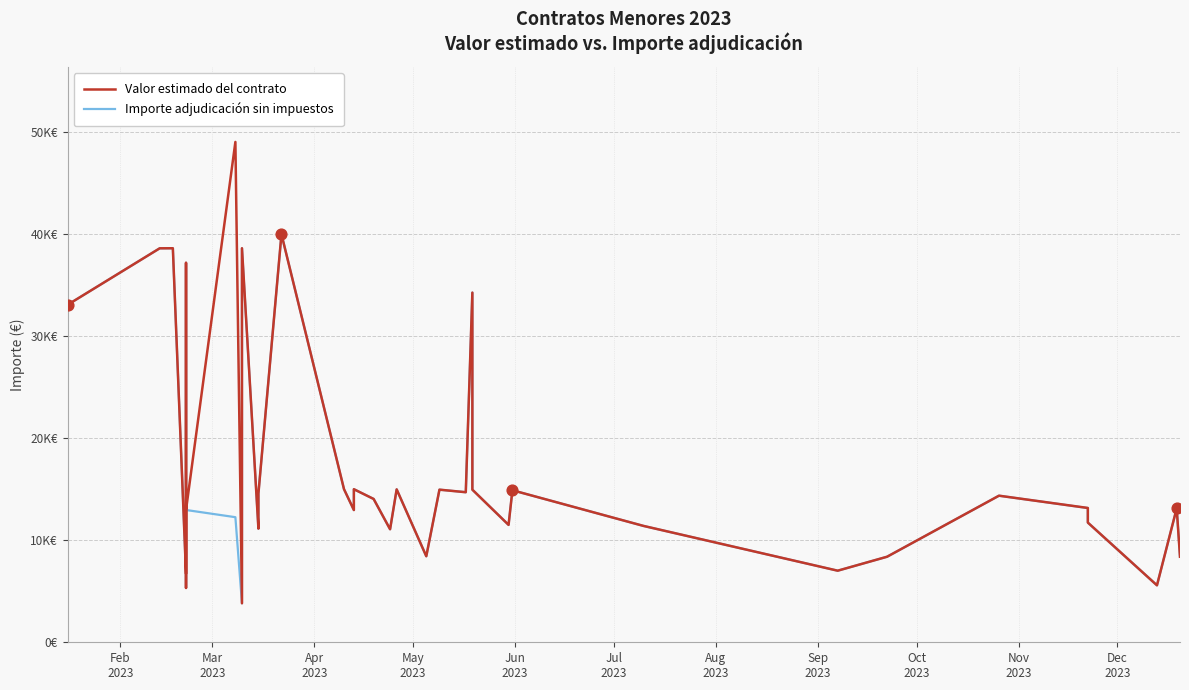

Is the value of Importe adjudicación sin impuestos at 13 greater than the value of Valor estimado del contrato at 29?

Yes